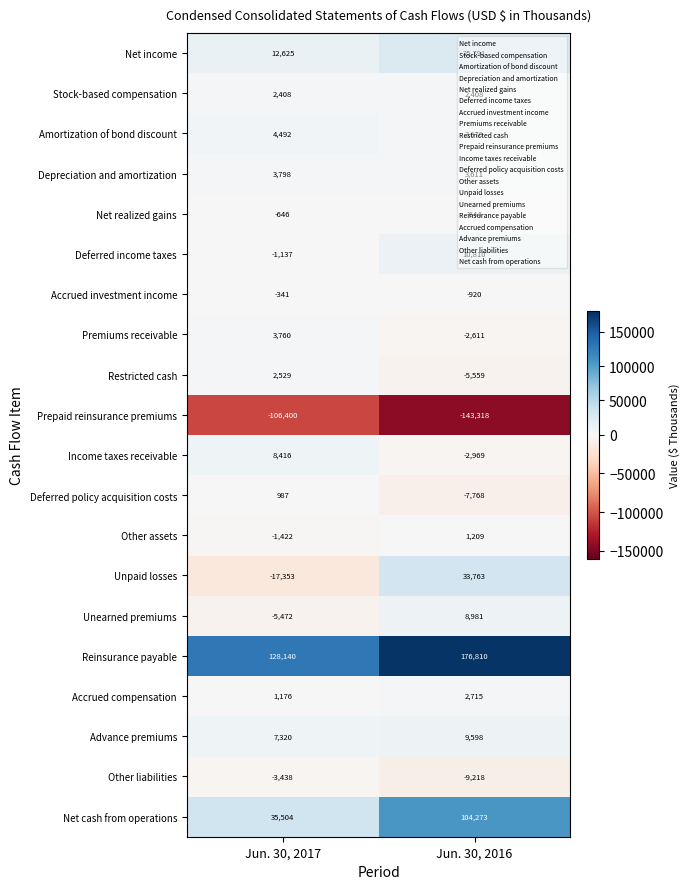

What is the total value across all series at Jun. 30, 2016?

210638